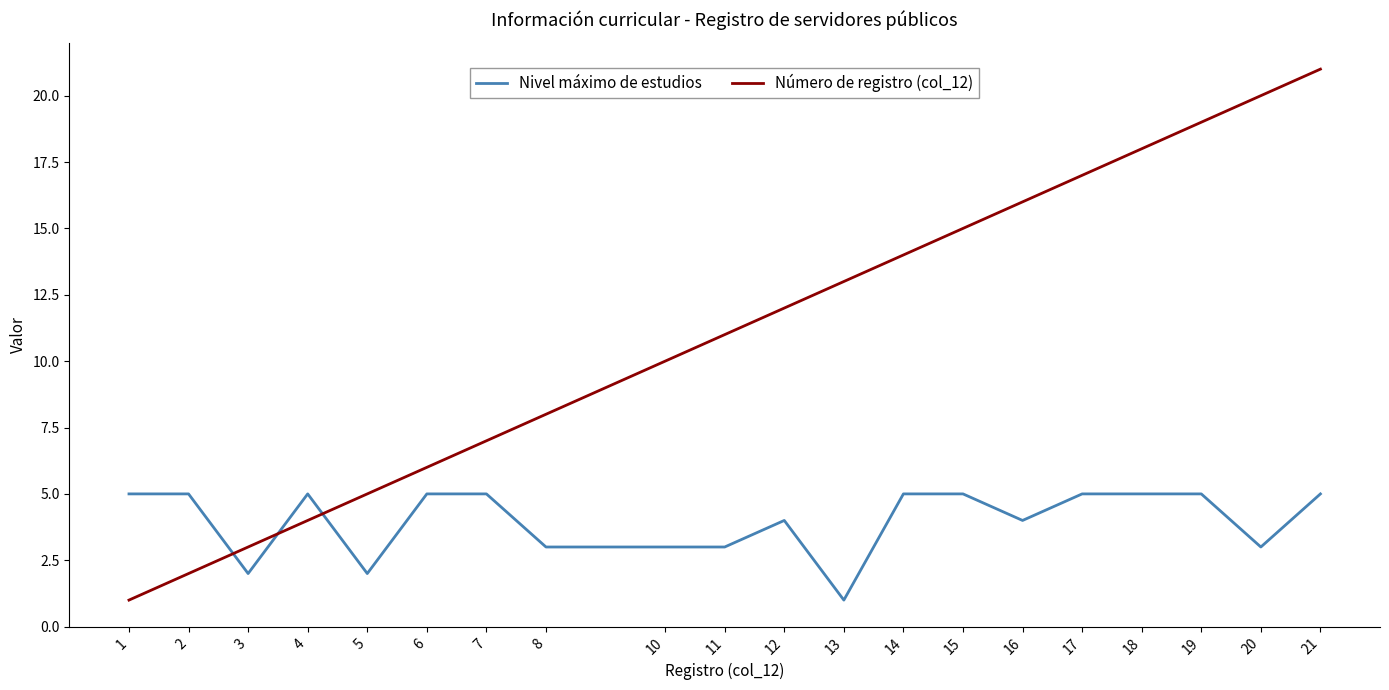

What is the average value of the Número de registro (col_12) series?

11